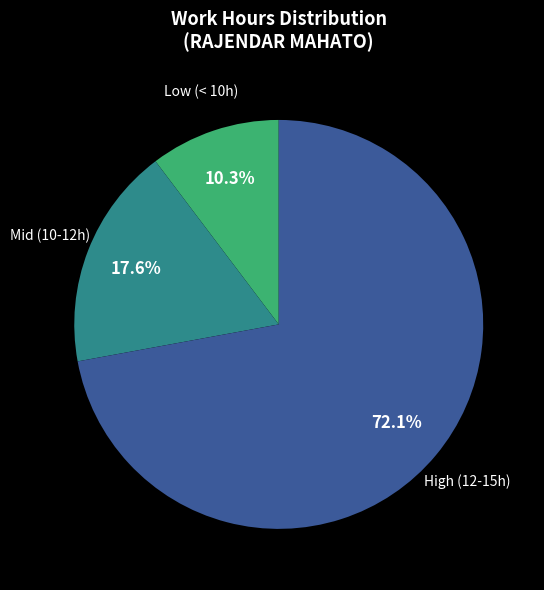

Is there any slice that represents more than half of the pie?

Yes